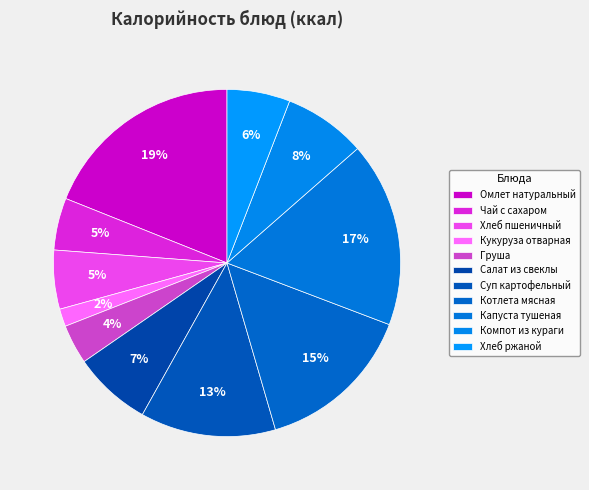

True or false: Кукуруза отварная accounts for 16% of the total.

False